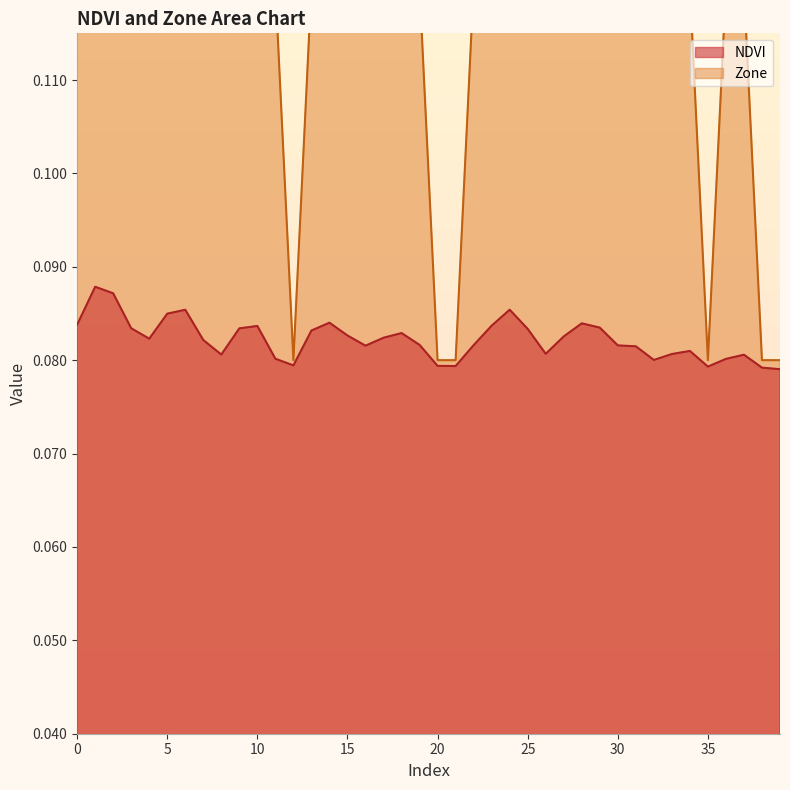

Reading left to right, list all the values displayed in this chart.

NDVI: 0=0.1	1=0.1	2=0.1	3=0.1	4=0.1	5=0.1	6=0.1	7=0.1	8=0.1	9=0.1	10=0.1	11=0.1	12=0.1	13=0.1	14=0.1	15=0.1	16=0.1	17=0.1	18=0.1	19=0.1	20=0.1	21=0.1	22=0.1	23=0.1	24=0.1	25=0.1	26=0.1	27=0.1	28=0.1	29=0.1	30=0.1	31=0.1	32=0.1	33=0.1	34=0.1	35=0.1	36=0.1	37=0.1	38=0.1	39=0.1
Zone: 0=0.1	1=0.1	2=0.1	3=0.1	4=0.1	5=0.1	6=0.1	7=0.1	8=0.1	9=0.1	10=0.1	11=0.1	12=0.1	13=0.1	14=0.1	15=0.1	16=0.1	17=0.1	18=0.1	19=0.1	20=0.1	21=0.1	22=0.1	23=0.1	24=0.1	25=0.1	26=0.1	27=0.1	28=0.1	29=0.1	30=0.1	31=0.1	32=0.1	33=0.1	34=0.1	35=0.1	36=0.1	37=0.1	38=0.1	39=0.1